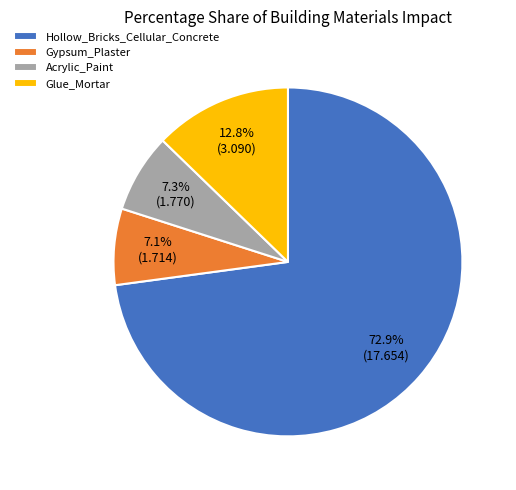

What is the largest slice in the pie chart?

Hollow_Bricks_Cellular_Concrete